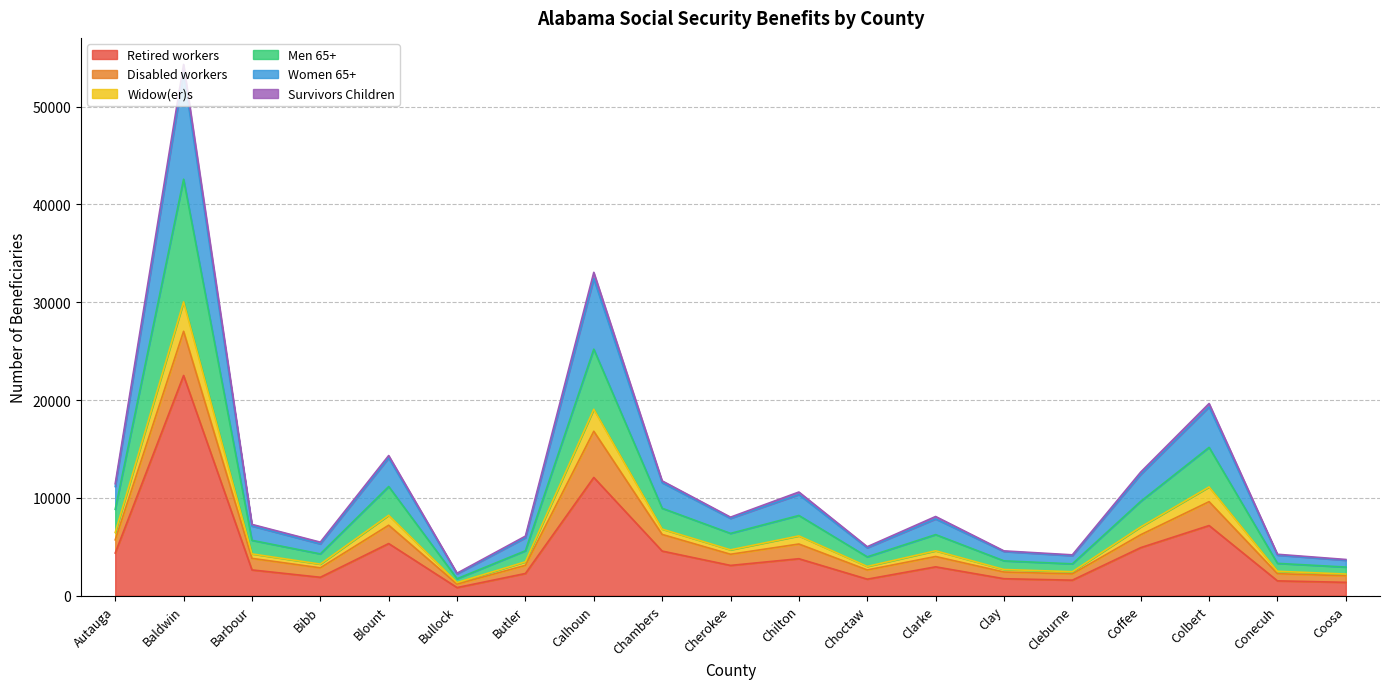

At which category does Widow(er)s reach its first local peak?

Baldwin